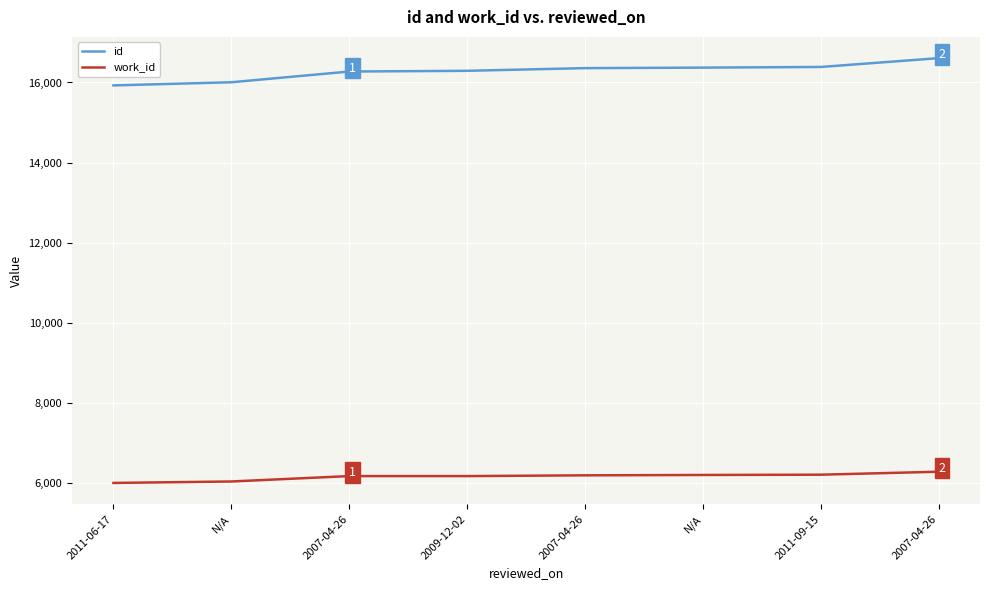

What is the difference between the maximum and second lowest values in the work_id series?

244